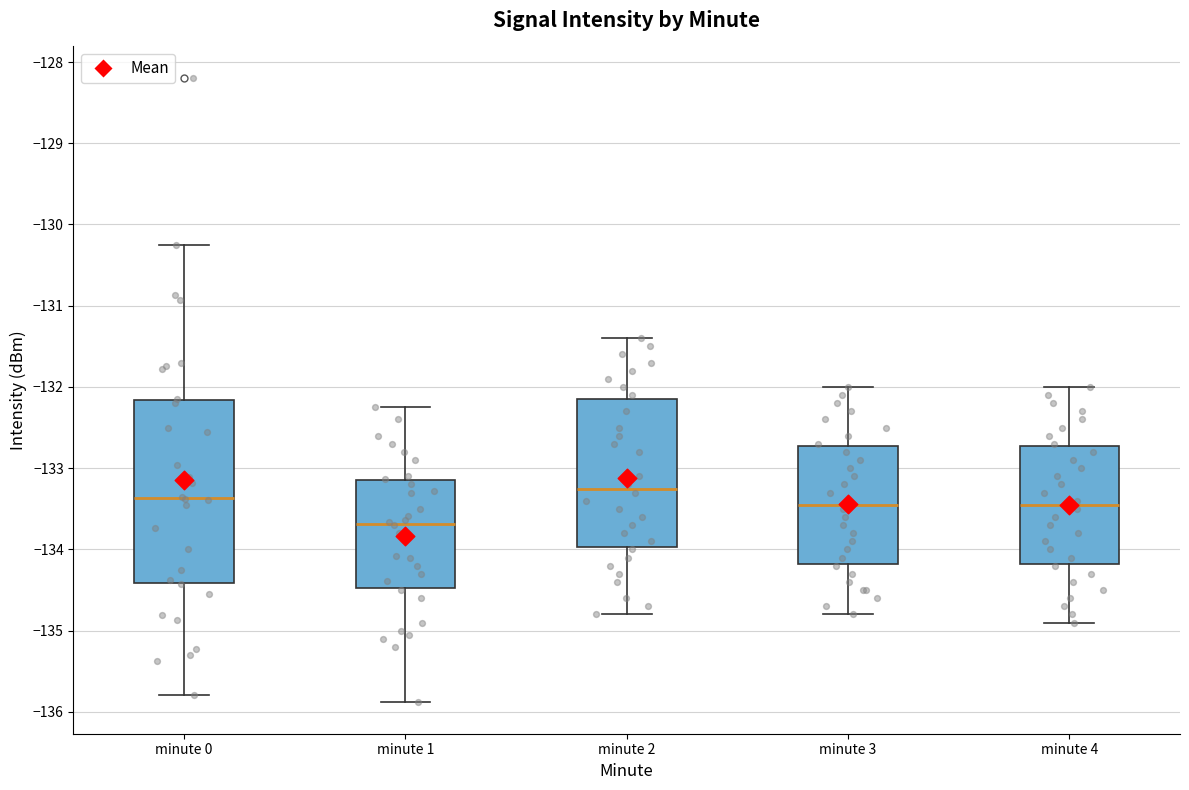

Where does the median line of the box for minute 4 sit on the y-axis? The values are not printed on the chart, so give them approximately, as read against the axis.

-133.4